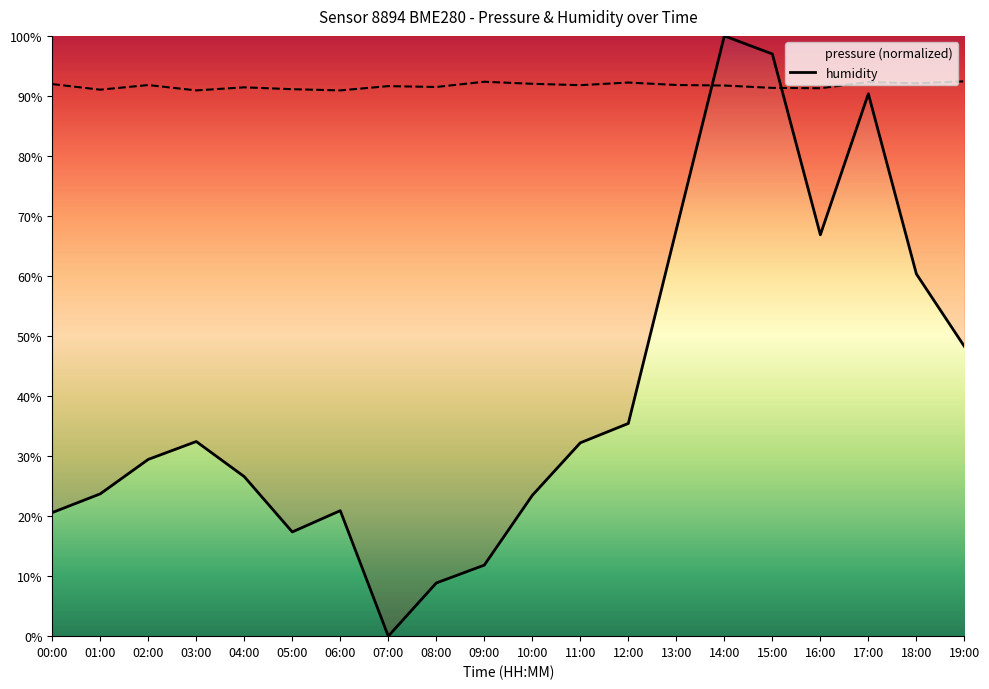

Between 06:00 and 13:00, which is larger?

13:00